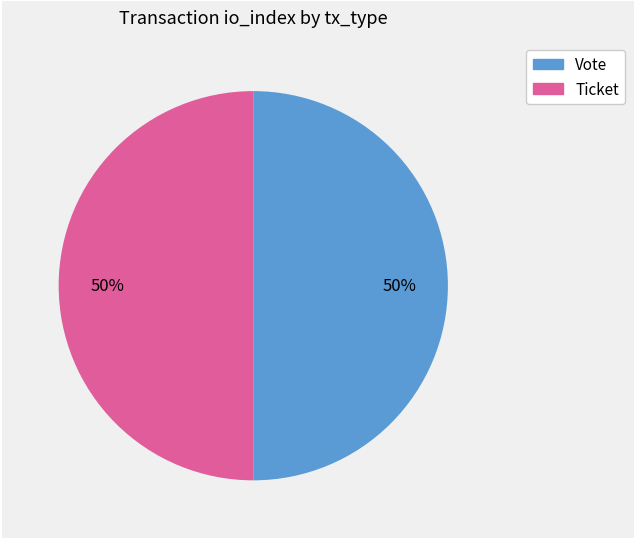

Approximately how many times larger is the value at Vote compared to Ticket?

1.0